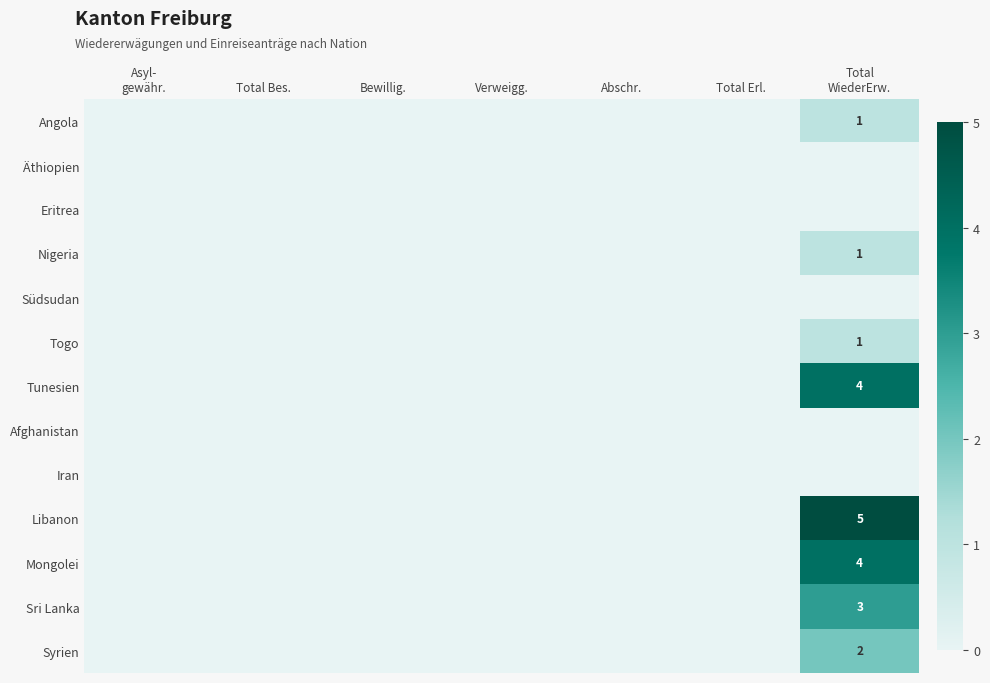

At how many categories does at least one series exceed 1?

1